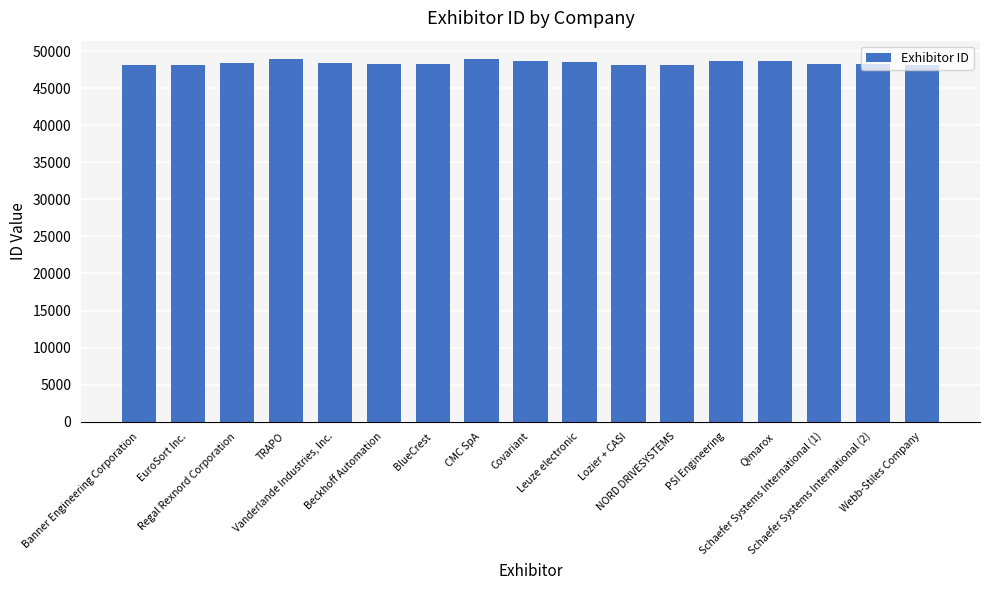

What is the label of the 15th bar from the right?

Regal Rexnord Corporation